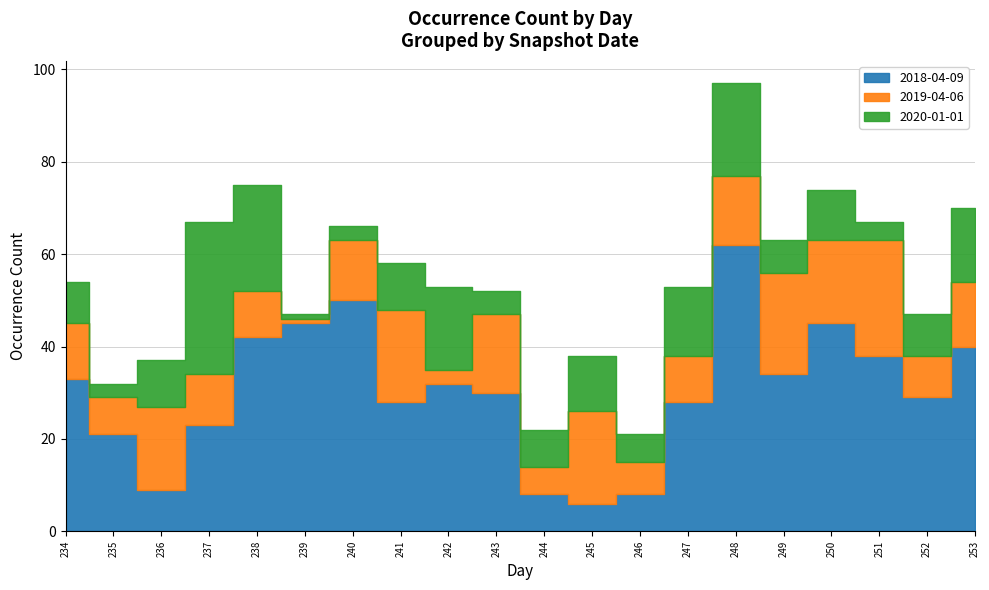

How many data points in 2019-04-06 are above 13?

9